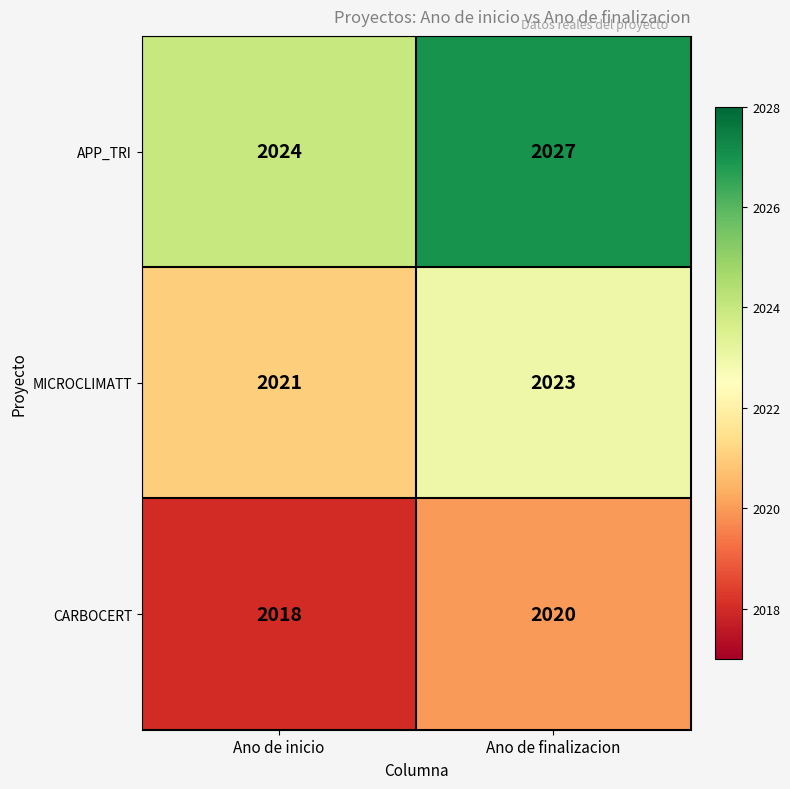

Which series changed the most between Ano de inicio and Ano de finalizacion?

APP_TRI